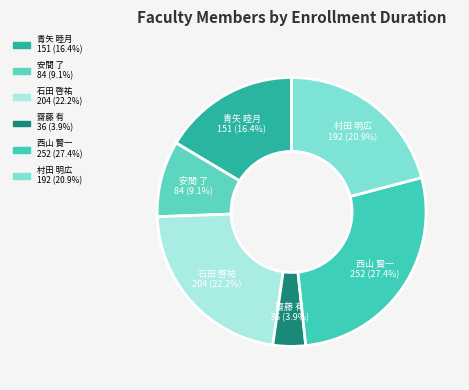

True or false: 安間 了 accounts for 9% of the total.

True